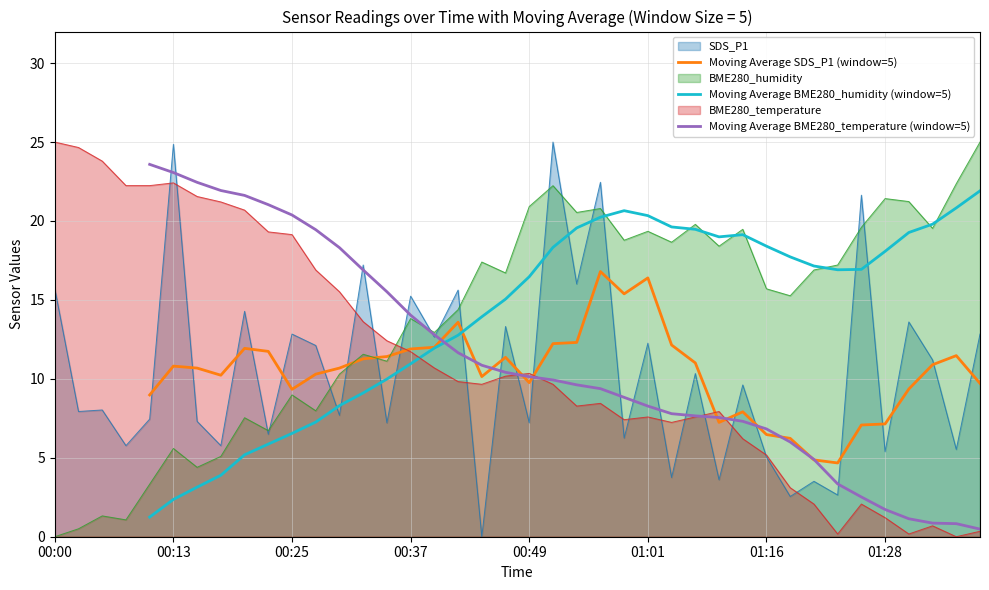

After their last crossing, which series has the higher values: Moving Average BME280_temperature (window=5) or Moving Average BME280_humidity (window=5)?

Moving Average BME280_humidity (window=5)